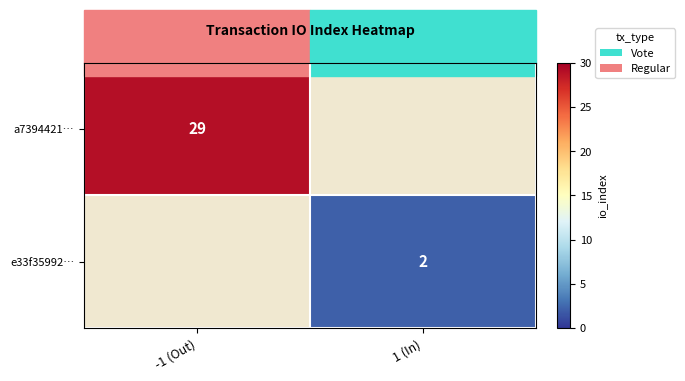

The e33f35992… series shows 0.7 at 1 (In). True or false?

False